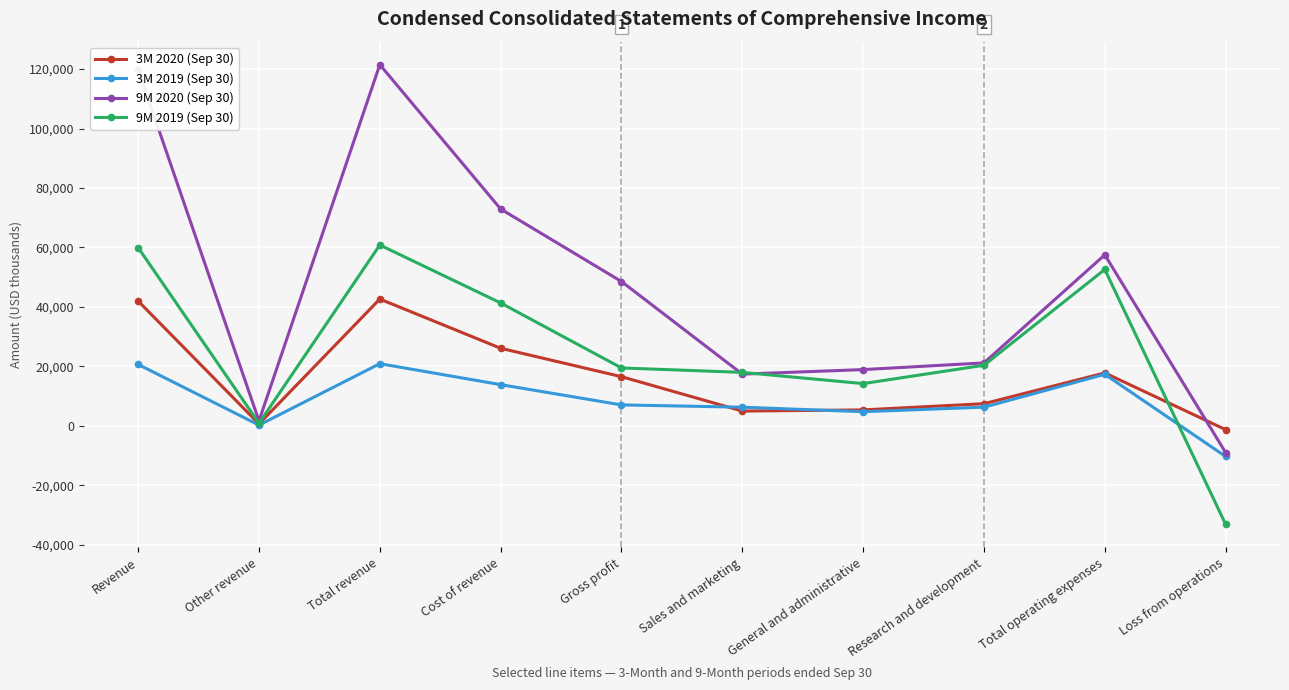

Which series changed the most between Other revenue and Sales and marketing?

9M 2019 (Sep 30)